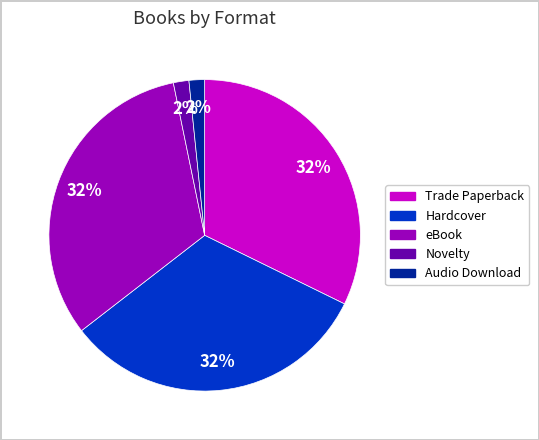

True or false: Audio Download accounts for 7% of the total.

False